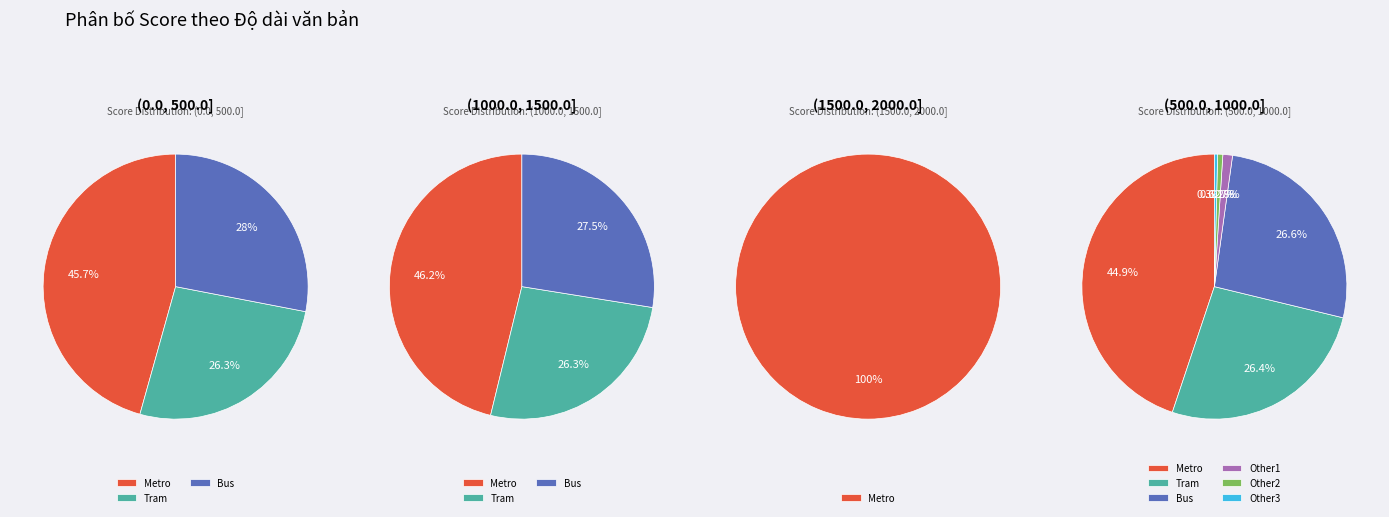

The 2004 slice represents 17% of the pie. True or false?

False